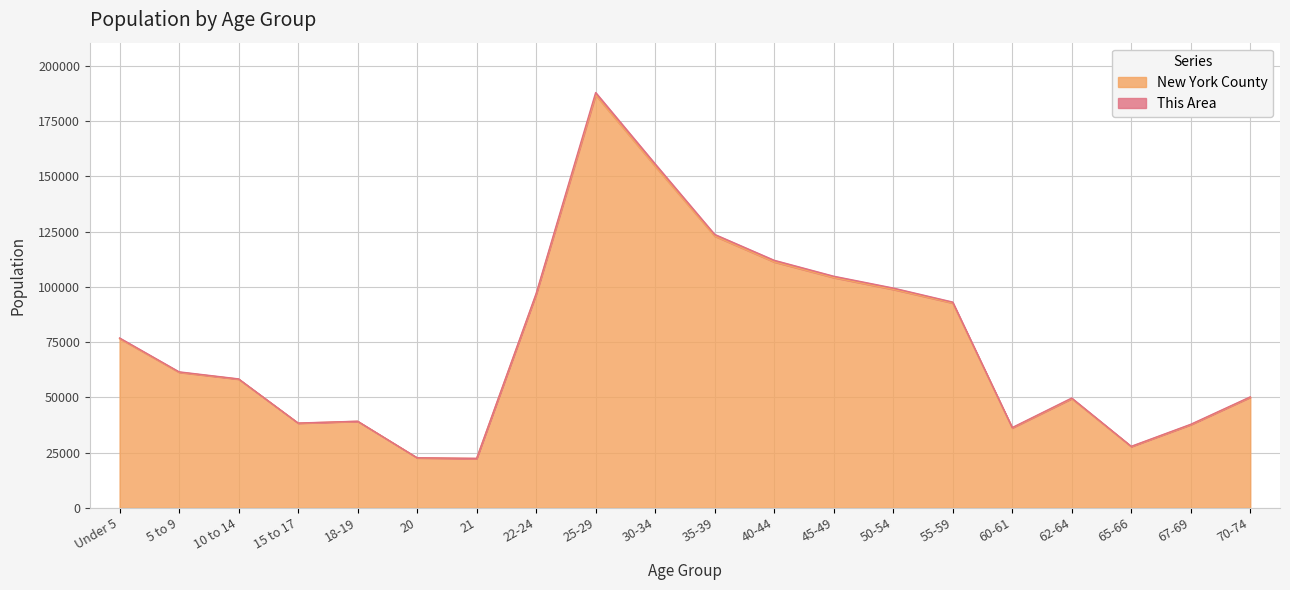

True or false: the data shows 16923 at 65-66.

False